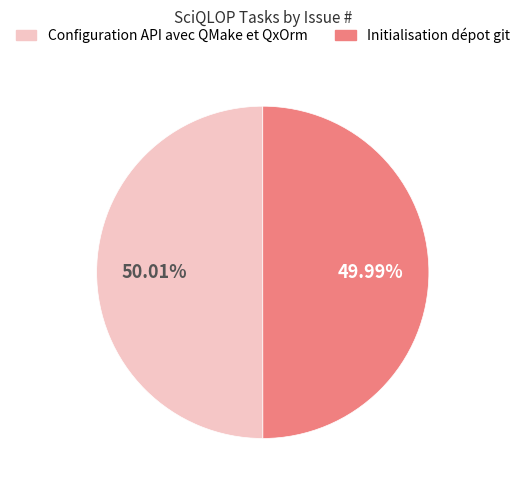

To the nearest percent, what is the combined percentage of Configuration API avec QMake et QxOrm and Initialisation dépot git?

100%